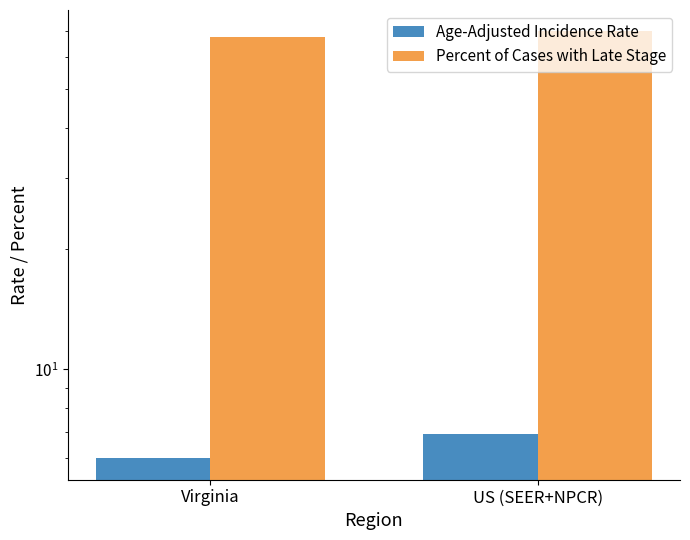

List the series in order of their peak value, highest first.

Percent of Cases with Late Stage, Age-Adjusted Incidence Rate